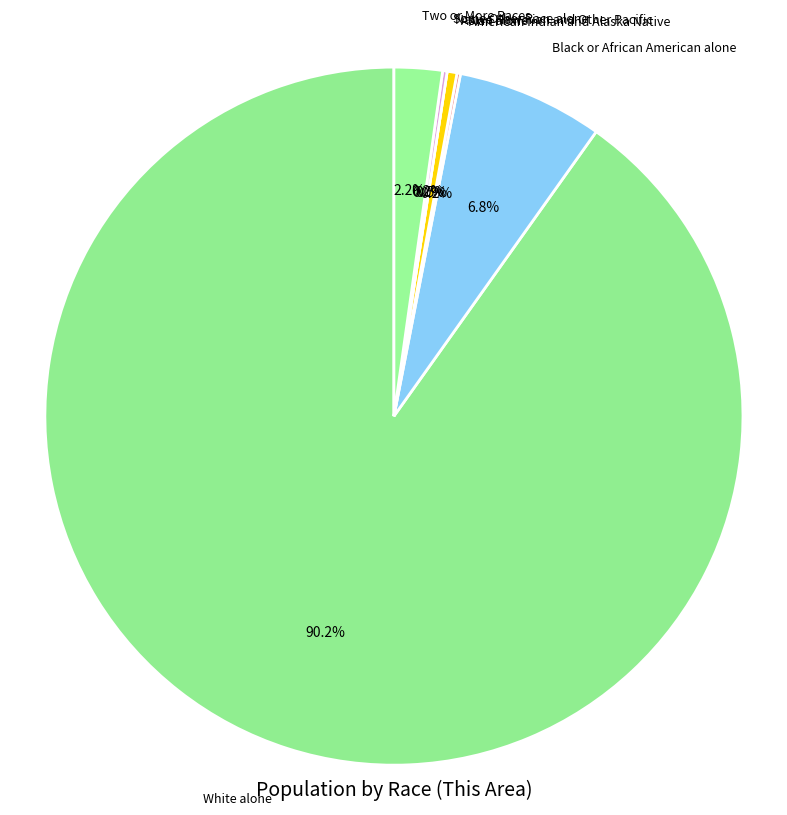

Between Native Hawaiian and Other Pacific and American Indian and Alaska Native, which is larger?

American Indian and Alaska Native